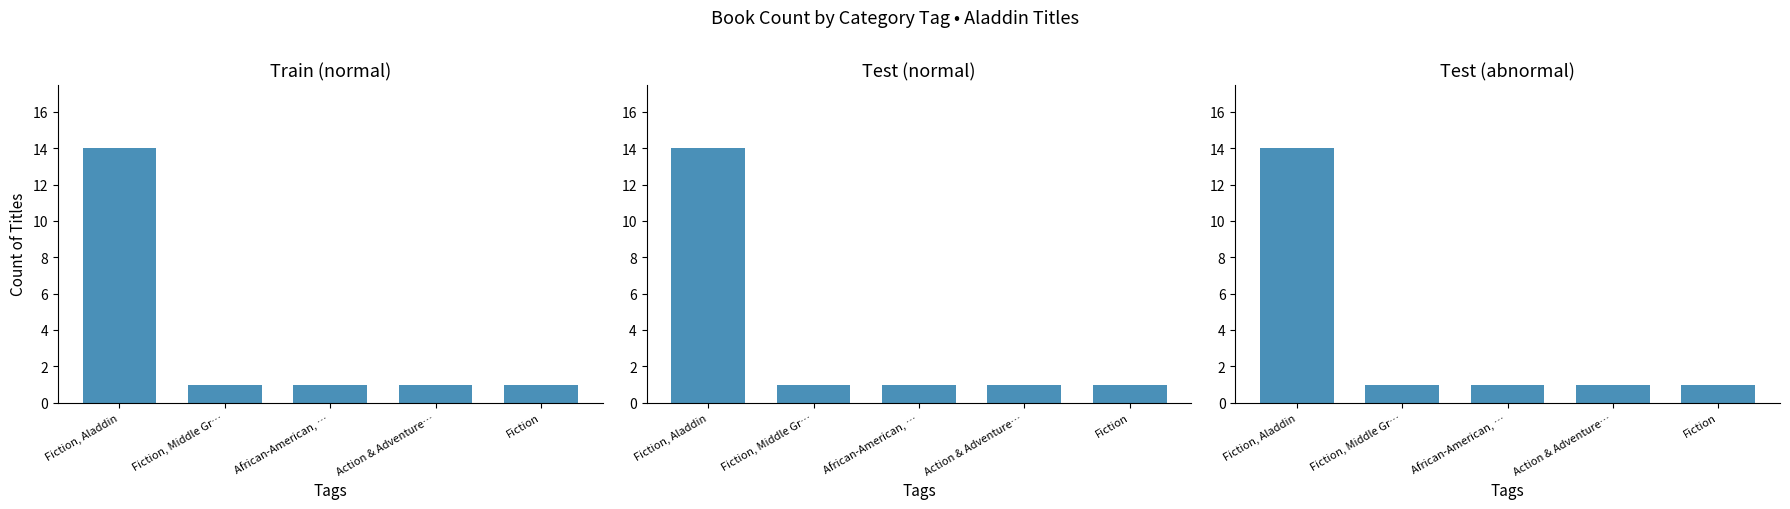

What is the label of the 5th bar from the left?

Fiction